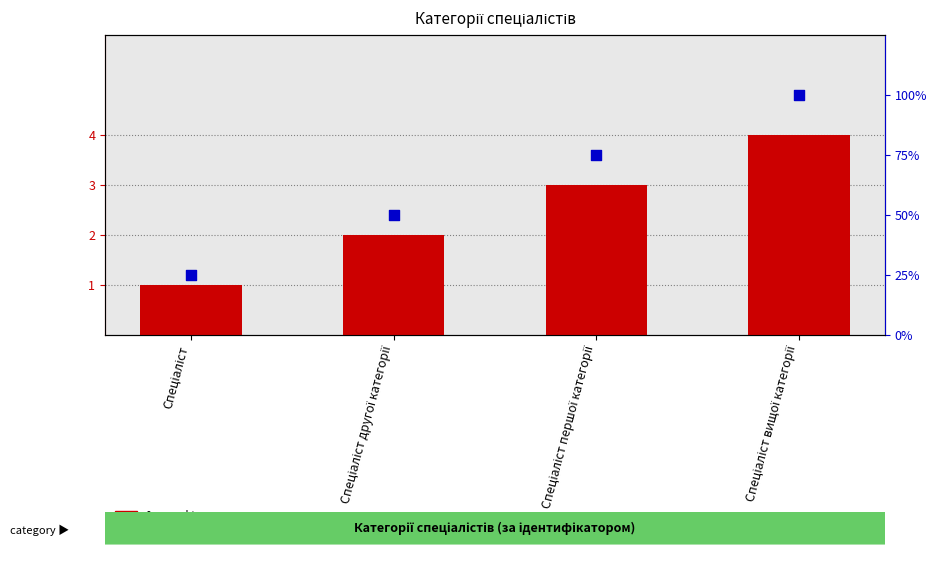

Which series contains the highest Y value?

Відсоток від максимуму